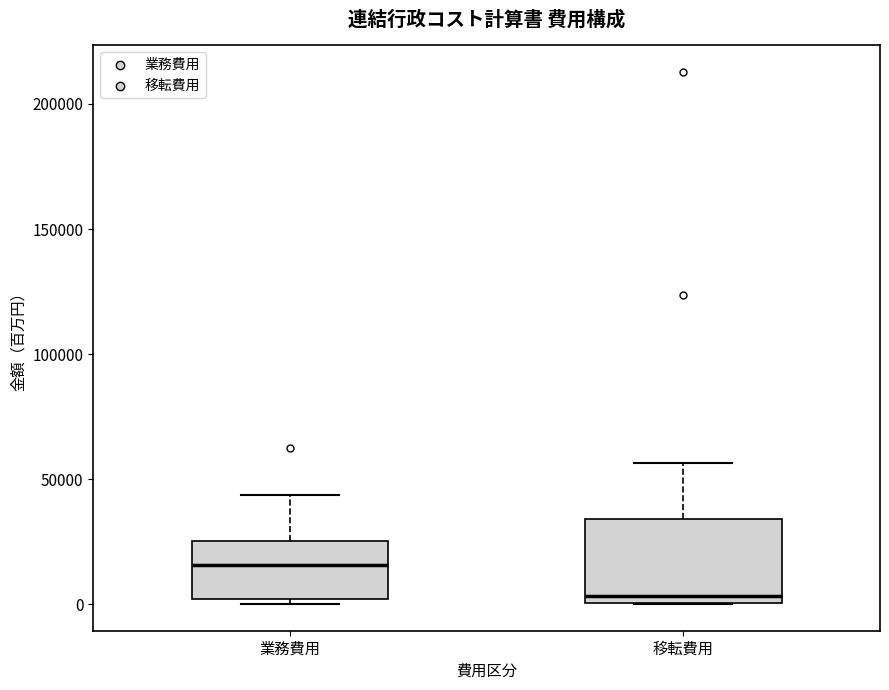

Where is the upper edge of the box for 移転費用 on the y-axis? The values are not printed on the chart, so give them approximately, as read against the axis.

35000